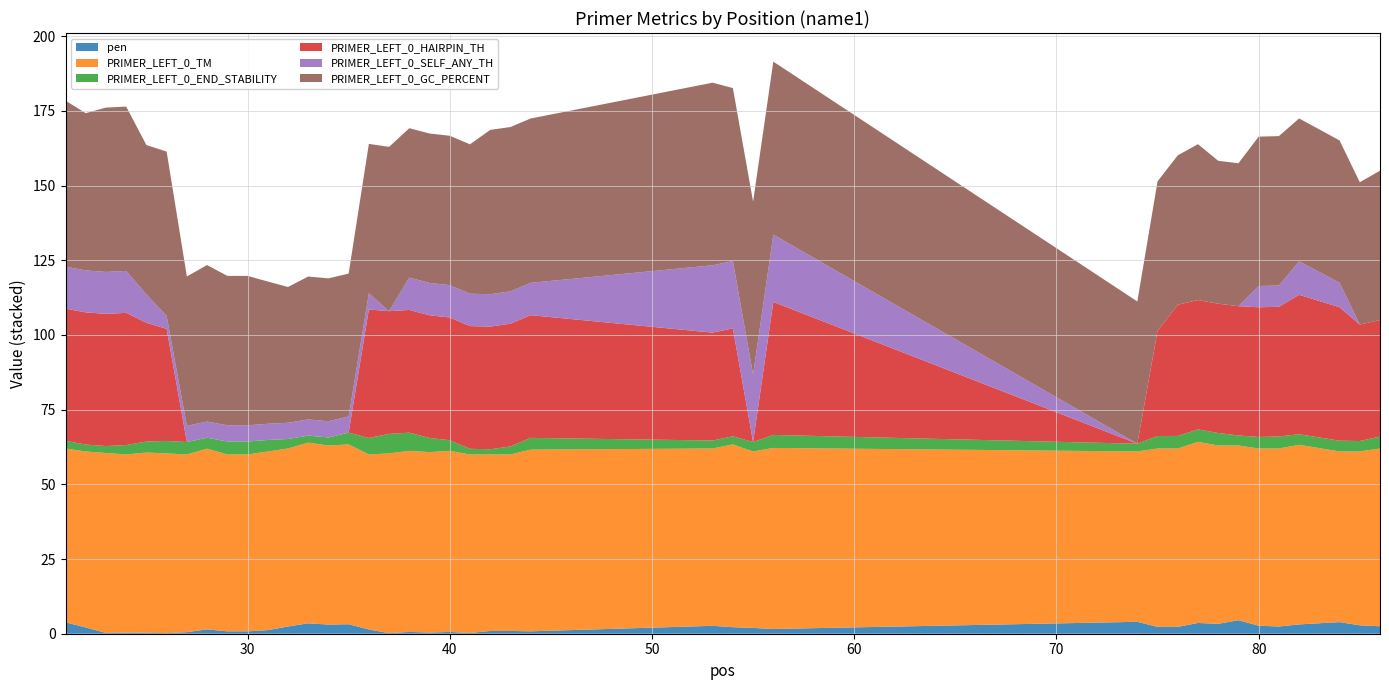

Reading left to right, what are all the values shown in this chart?

pen: 3.8	2.1	0.2	0.4	0.3	0.2	0.5	1.5	0.8	0.8	1.2	2.4	3.5	3.1	3.2	1.4	0.2	0.6	0.4	0.6	0.2	0.9	0.9	0.8	2.6	2.2	1.9	1.6	4.0	2.3	2.3	3.6	3.3	4.5	2.7	2.4	3.1	3.9	2.8	2.5
PRIMER_LEFT_0_TM: 58.2	58.9	60.2	59.6	60.3	60.2	59.5	60.5	59.2	59.2	59.8	59.6	60.5	59.9	60.2	58.6	60.2	60.6	60.4	60.6	59.8	59.1	59.1	60.8	59.4	61.2	59.1	60.6	57.0	59.7	59.7	60.6	59.7	58.5	59.3	59.6	60.1	57.1	58.2	59.5
PRIMER_LEFT_0_END_STABILITY: 2.6	2.3	2.3	3.2	3.7	4.2	4.2	3.7	4.3	4.3	3.9	3.2	2.3	2.7	3.9	5.5	6.5	6.1	4.7	3.6	1.9	1.7	2.7	3.9	2.7	2.7	3.2	4.3	2.6	4.2	4.2	4.2	4.2	3.4	3.9	4.0	3.5	3.6	3.5	4.0
PRIMER_LEFT_0_HAIRPIN_TH: 44.2	44.2	44.2	44.2	39.8	37.5	0.0	0.0	0.0	0.0	0.0	0.0	0.0	0.0	0.0	43.0	41.1	41.1	41.1	41.1	41.1	41.1	41.1	41.1	36.1	36.1	0.0	44.5	0.0	35.2	43.9	43.3	43.3	43.3	43.4	43.4	46.7	44.7	39.0	39.0
PRIMER_LEFT_0_SELF_ANY_TH: 14.0	14.0	14.0	14.0	9.5	4.3	5.4	5.4	5.4	5.4	5.4	5.4	5.4	5.4	5.4	5.4	0.0	10.8	10.8	10.8	10.8	10.8	10.8	10.8	22.5	22.5	22.5	22.5	0.0	0.0	0.0	0.0	0.0	0.0	7.1	7.1	11.2	8.2	0.0	0.0
PRIMER_LEFT_0_GC_PERCENT: 55.6	52.6	55.0	55.0	50.0	55.0	50.0	52.4	50.0	50.0	47.6	45.5	47.8	47.8	47.8	50.0	55.0	50.0	50.0	50.0	50.0	55.0	55.0	55.0	61.1	57.9	57.9	57.9	47.6	50.0	50.0	52.2	47.8	47.8	50.0	50.0	47.8	47.6	47.6	50.0